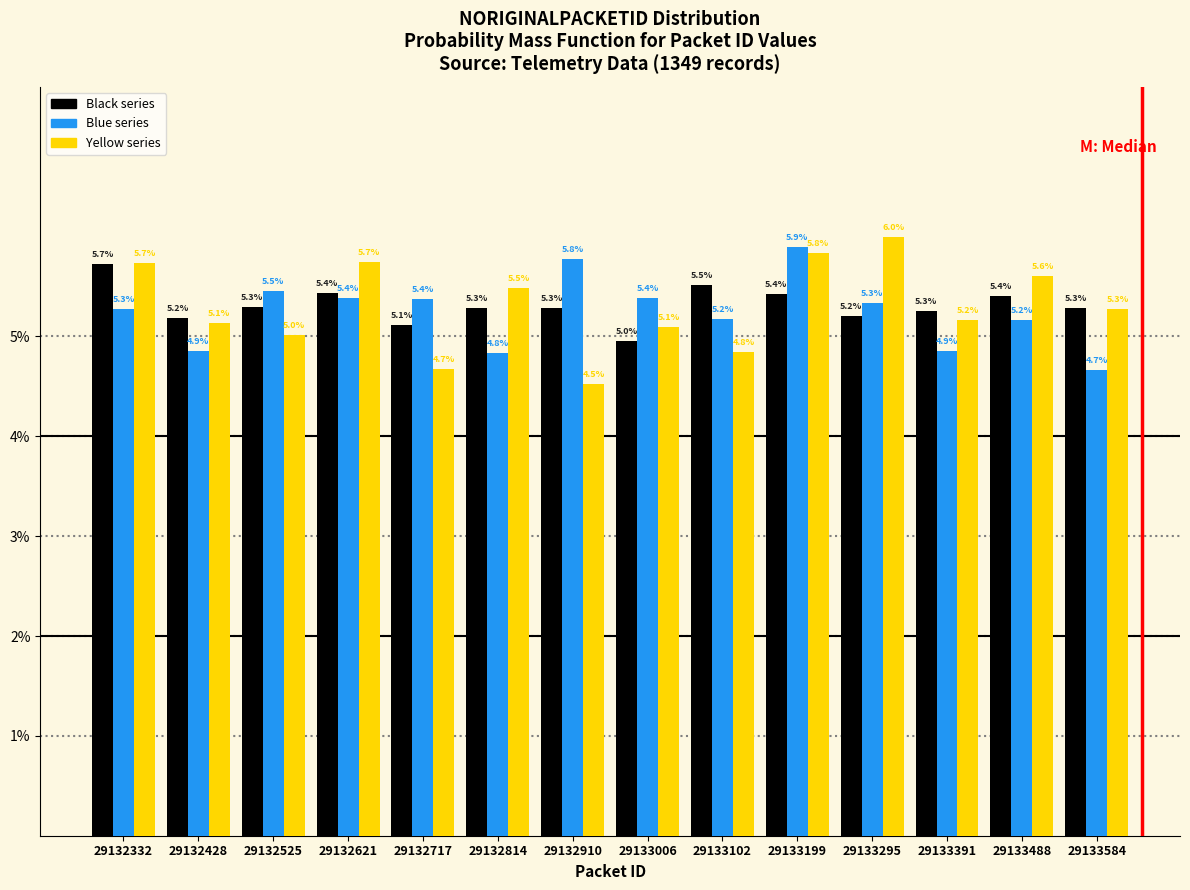

Reading left to right, what are all the values shown in this chart?

Black series: 29132332=5.7	29132428=5.2	29132525=5.3	29132621=5.4	29132717=5.1	29132814=5.3	29132910=5.3	29133006=5.0	29133102=5.5	29133199=5.4	29133295=5.2	29133391=5.3	29133488=5.4	29133584=5.3
Blue series: 29132332=5.3	29132428=4.9	29132525=5.5	29132621=5.4	29132717=5.4	29132814=4.8	29132910=5.8	29133006=5.4	29133102=5.2	29133199=5.9	29133295=5.3	29133391=4.9	29133488=5.2	29133584=4.7
Yellow series: 29132332=5.7	29132428=5.1	29132525=5.0	29132621=5.7	29132717=4.7	29132814=5.5	29132910=4.5	29133006=5.1	29133102=4.8	29133199=5.8	29133295=6.0	29133391=5.2	29133488=5.6	29133584=5.3